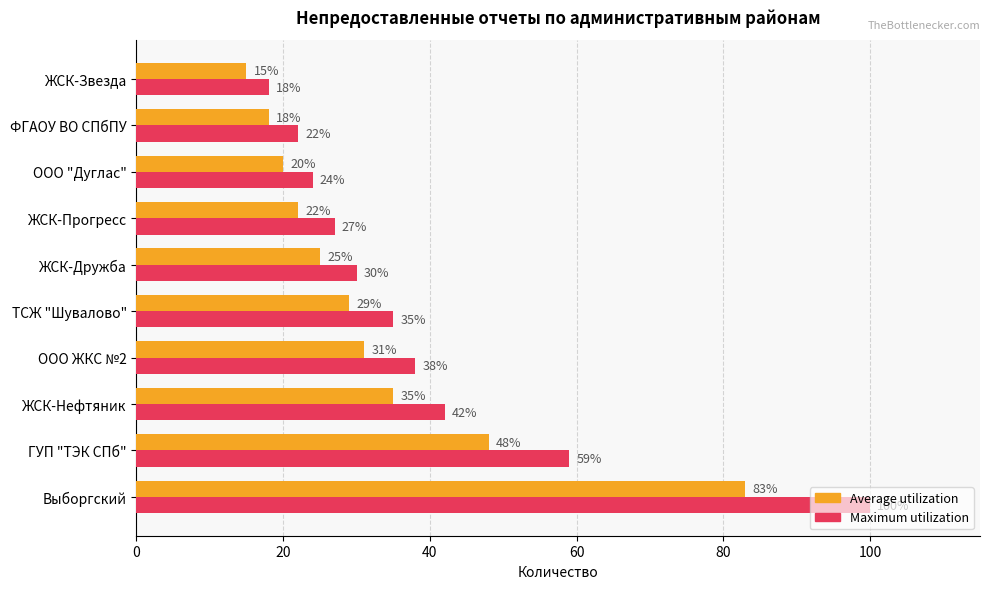

True or false: Average utilization has a value of 38 at ЖСК-Прогресс.

False